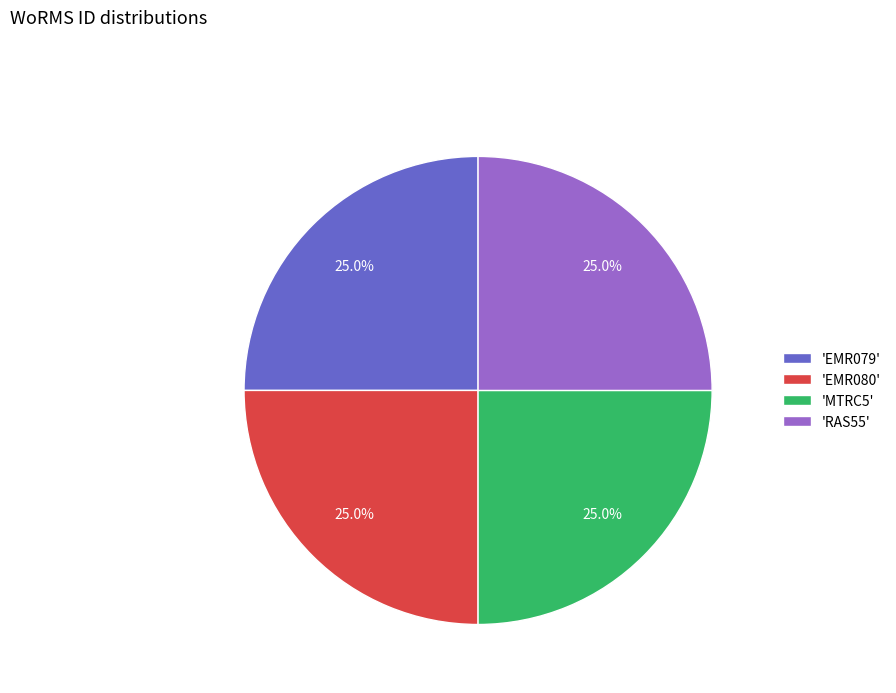

How many slices are in this pie chart?

4